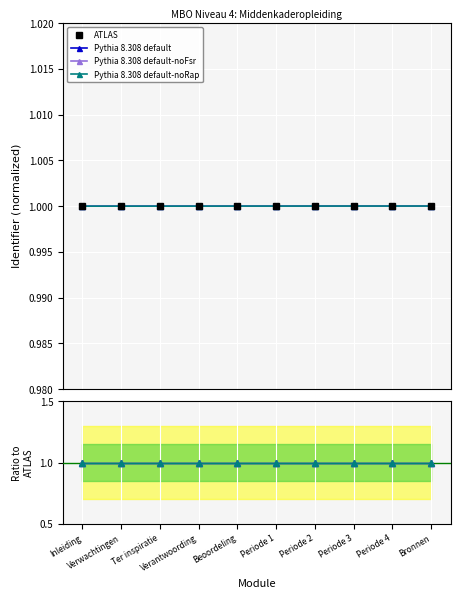

What is the label of the 10th point from the right?

Inleiding